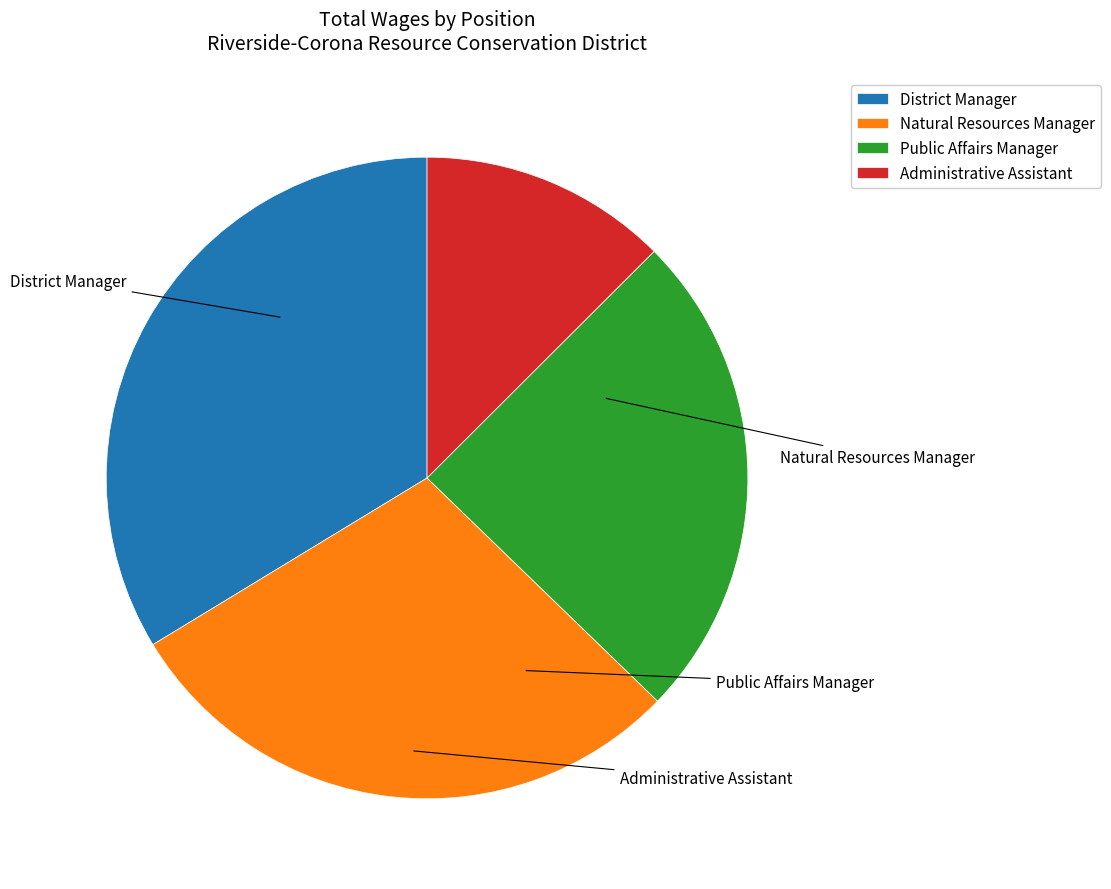

Is Public Affairs Manager the majority of the pie?

No